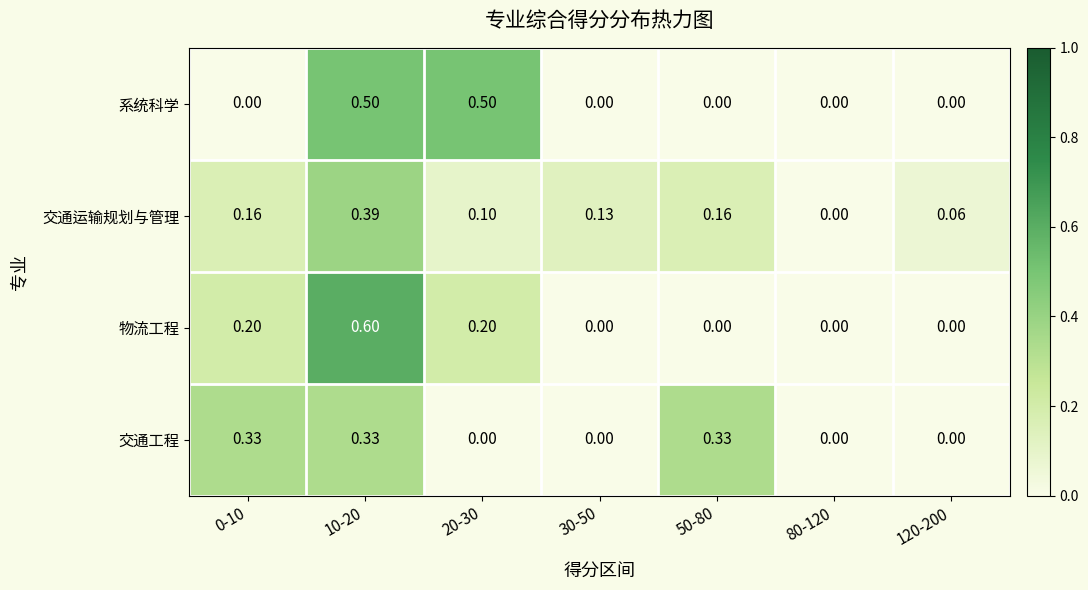

Is the value of 交通工程 at 50-80 greater than the value of 交通运输规划与管理 at 10-20?

No